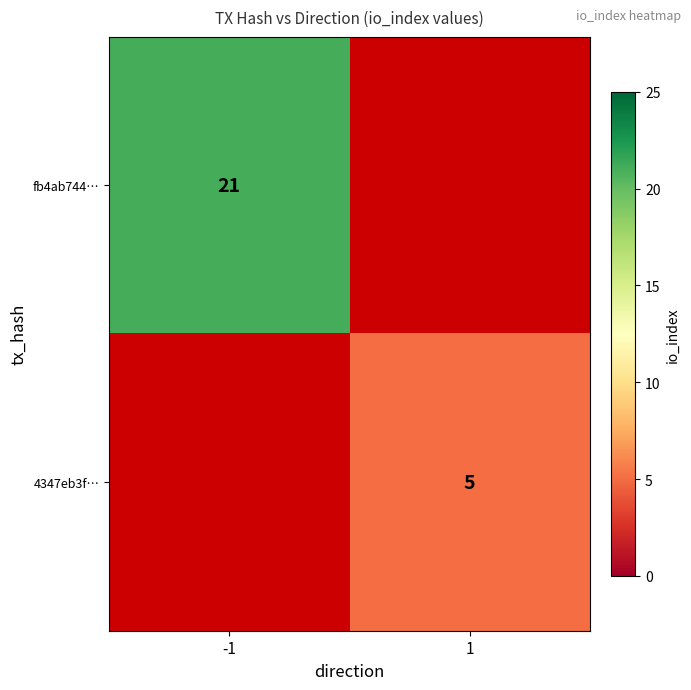

The 4347eb3f… series shows 5 at 1. True or false?

True